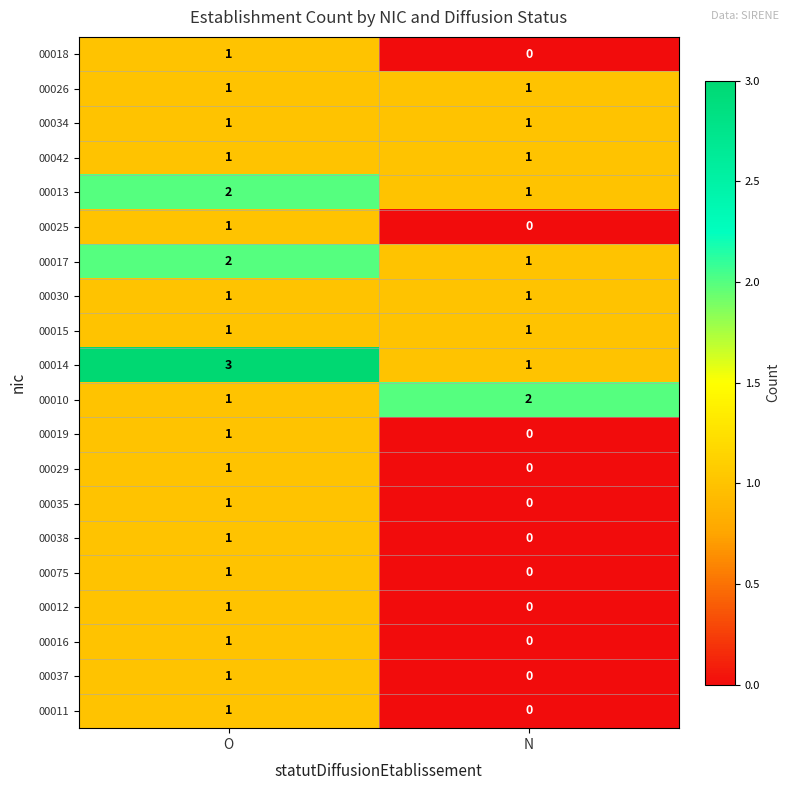

At which category does the chart reach its minimum across all series?

N